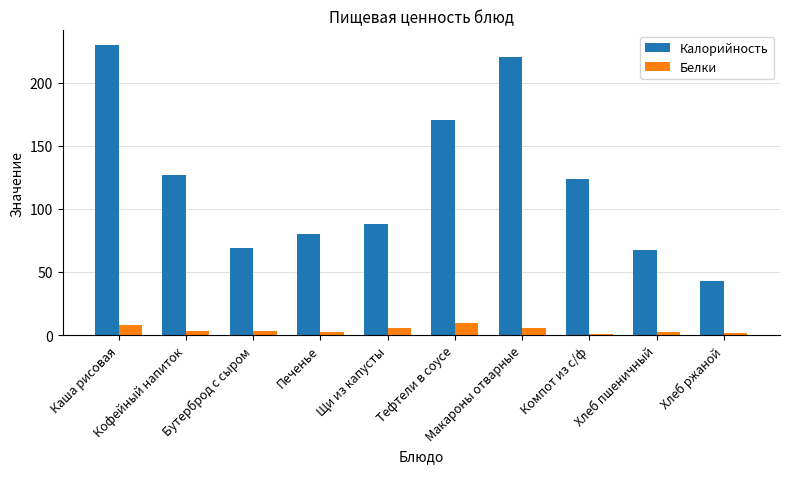

Which series has the largest total across all categories?

Калорийность